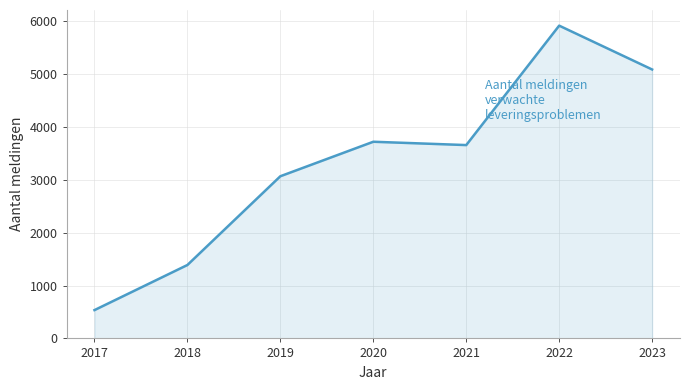

What is the greatest value displayed?

5921